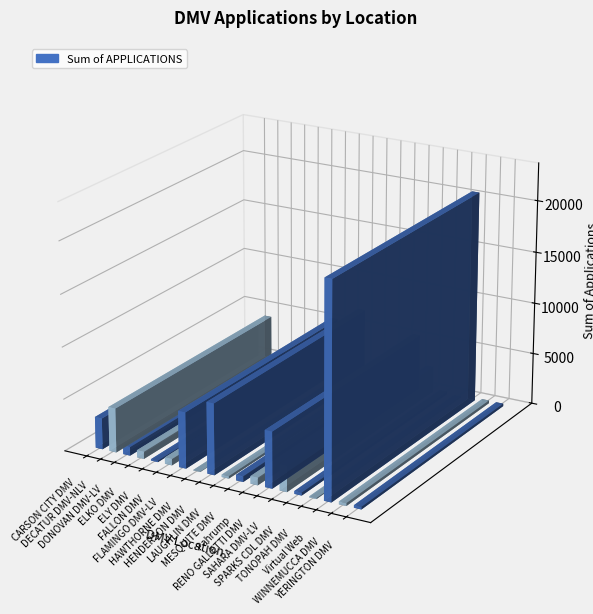

What is the minimum value shown in the chart?

33